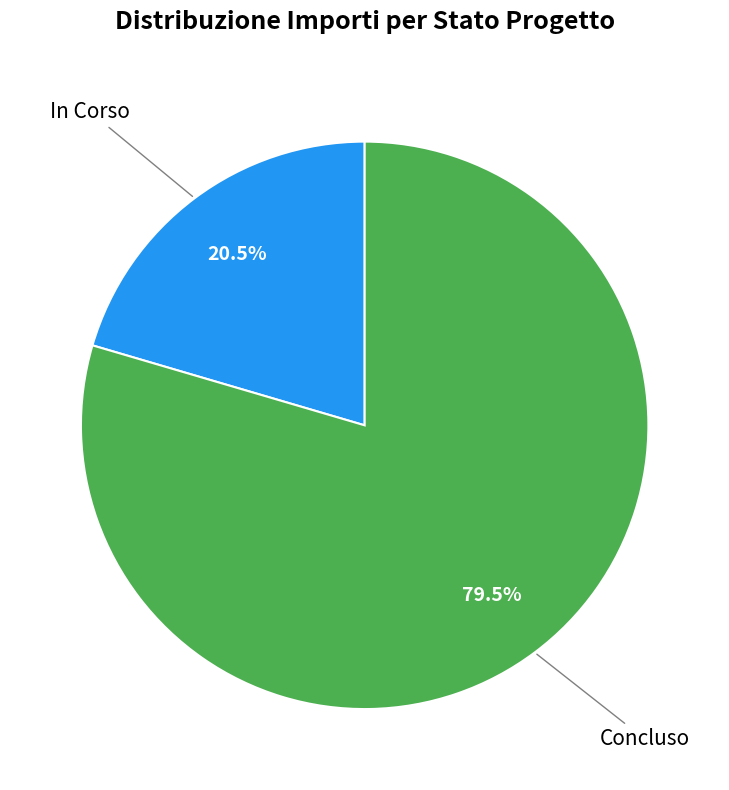

How many segments does this pie chart have?

2